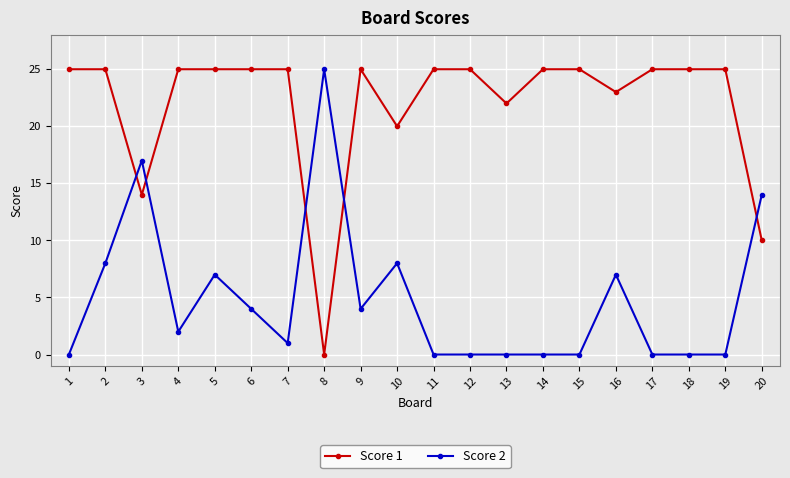

What are all the series names shown in the legend?

Score 1, Score 2